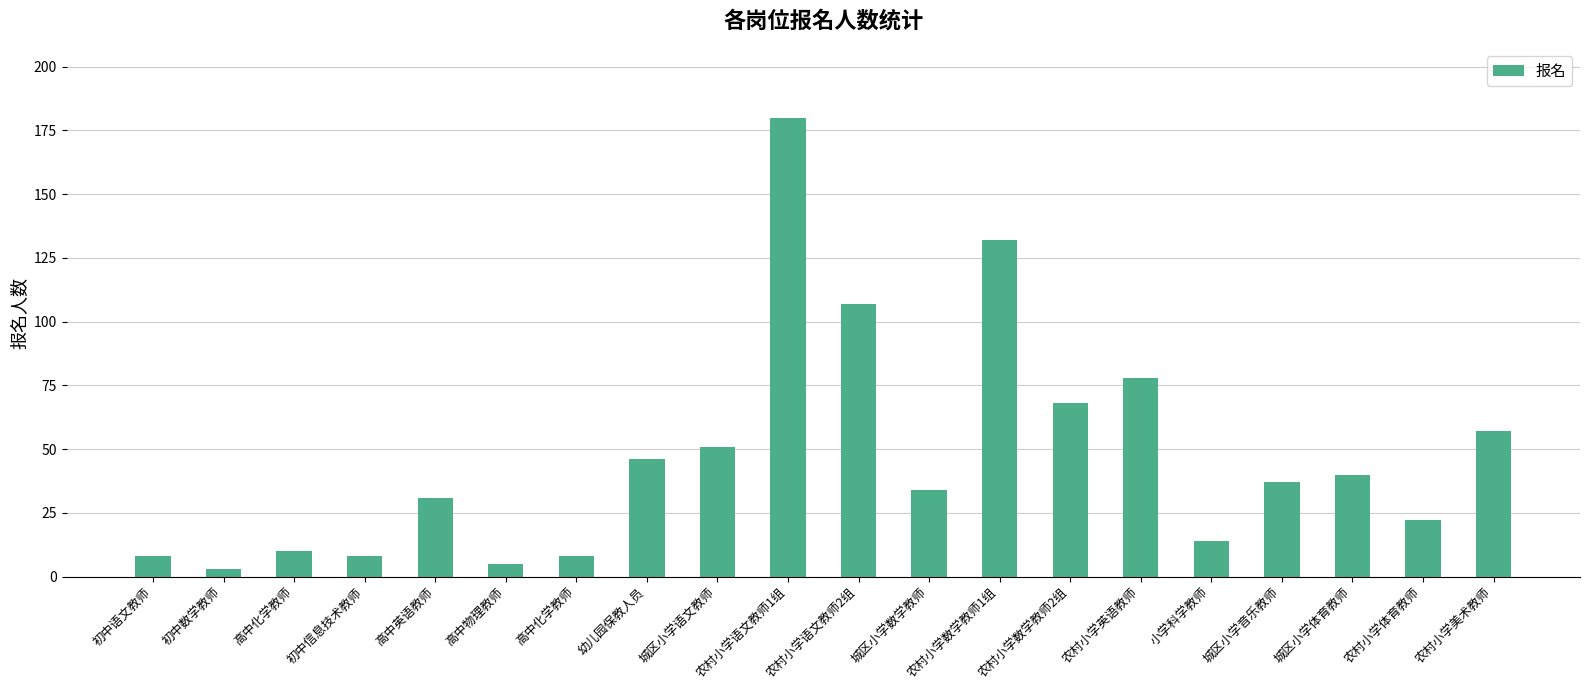

List the labels in order of value, largest first.

农村小学语文教师1组, 农村小学数学教师1组, 农村小学语文教师2组, 农村小学英语教师, 农村小学数学教师2组, 农村小学美术教师, 城区小学语文教师, 幼儿园保教人员, 城区小学体育教师, 城区小学音乐教师, 城区小学数学教师, 高中英语教师, 农村小学体育教师, 小学科学教师, 高中化学教师, 初中语文教师, 初中信息技术教师, 高中化学教师, 高中物理教师, 初中数学教师